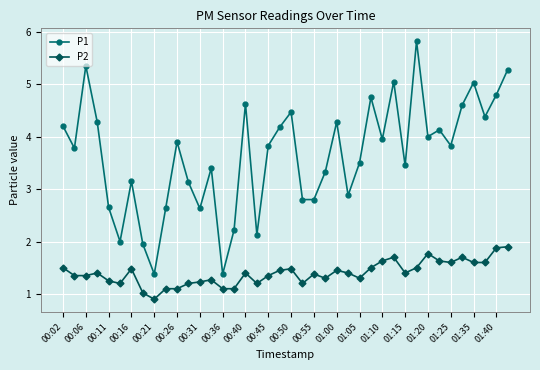

Which series has the largest total across all categories?

P1